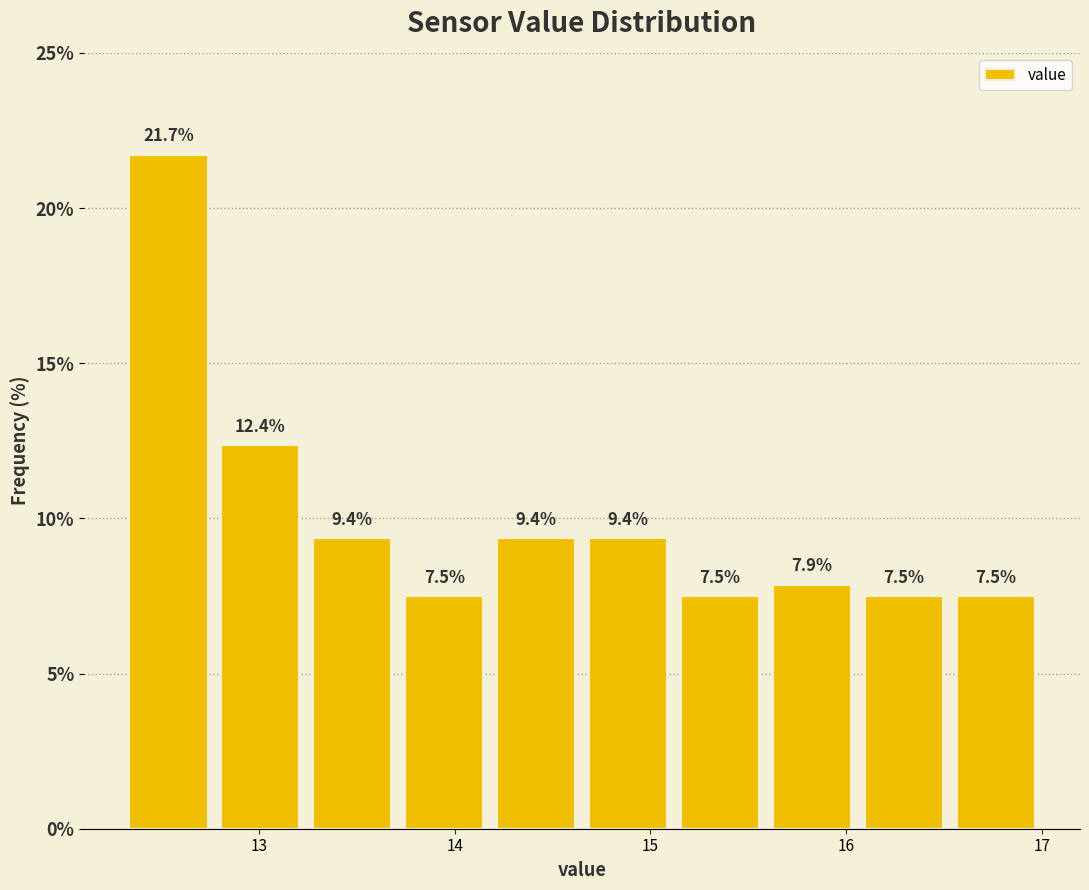

What is the height of the bar covering 14.18 to 14.65 on the x-axis? The bar edges are not printed on the chart, so give them approximately, as read against the axis.

9.4